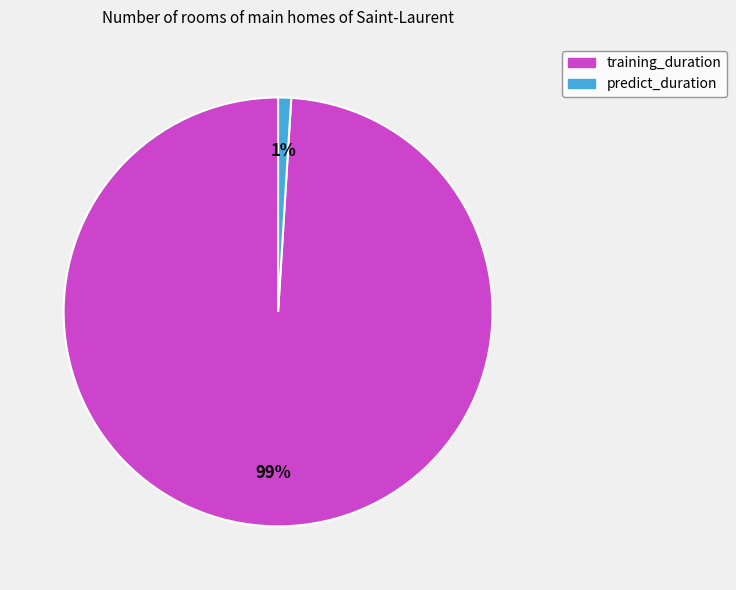

What percentage is the predict_duration slice, to the nearest percent?

1%